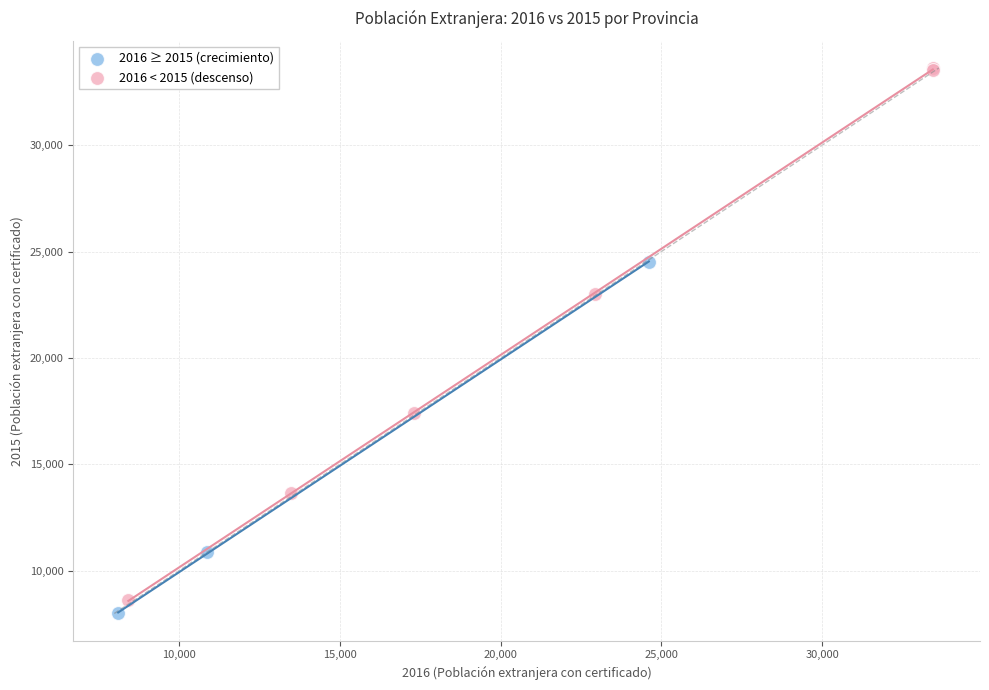

Which series reaches the minimum Y coordinate?

2016 ≥ 2015 (crecimiento)